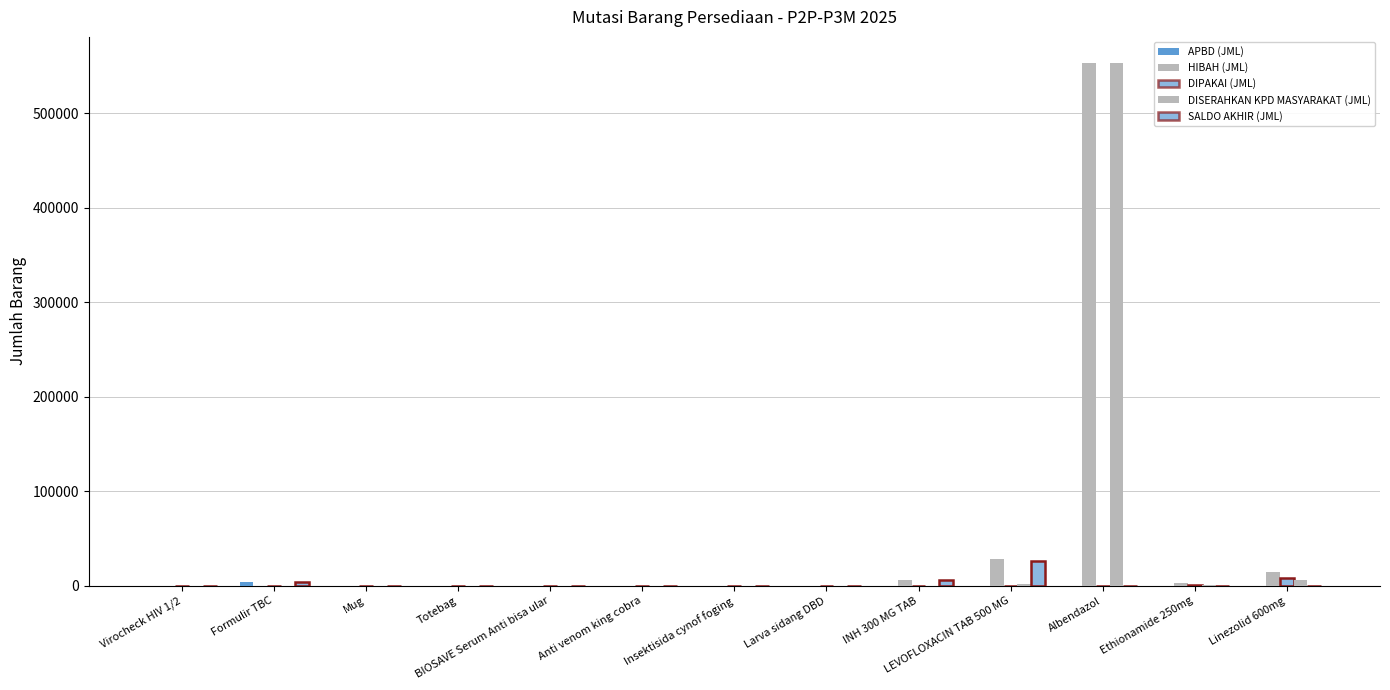

How many values in APBD (JML) are above zero?

2